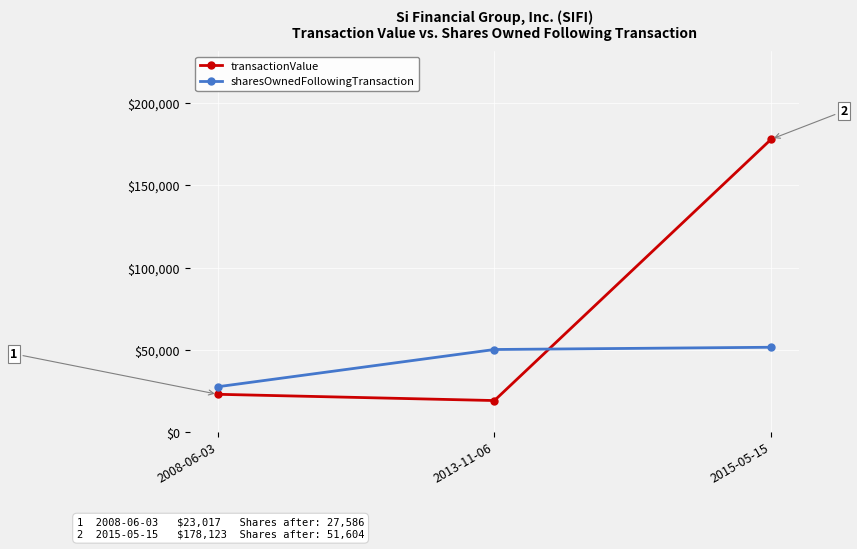

Reading right to left, transcribe all the data shown in this chart.

transactionValue: 2015-05-15=178123	2013-11-06=19207	2008-06-03=23017
sharesOwnedFollowingTransaction: 2015-05-15=51604	2013-11-06=50241	2008-06-03=27586